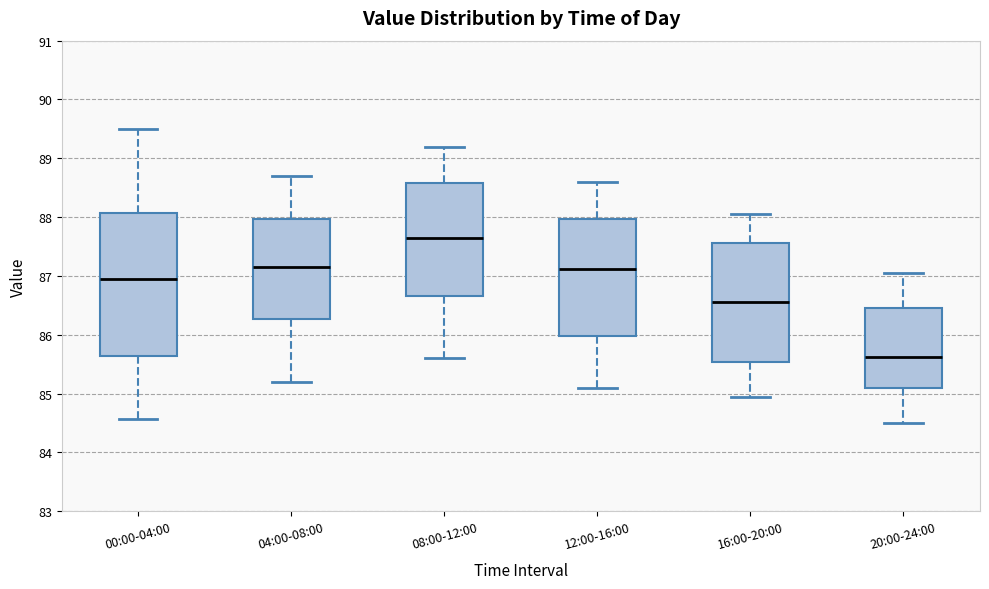

Where is the lower edge of the box for 08:00-12:00 on the y-axis? The values are not printed on the chart, so give them approximately, as read against the axis.

86.7